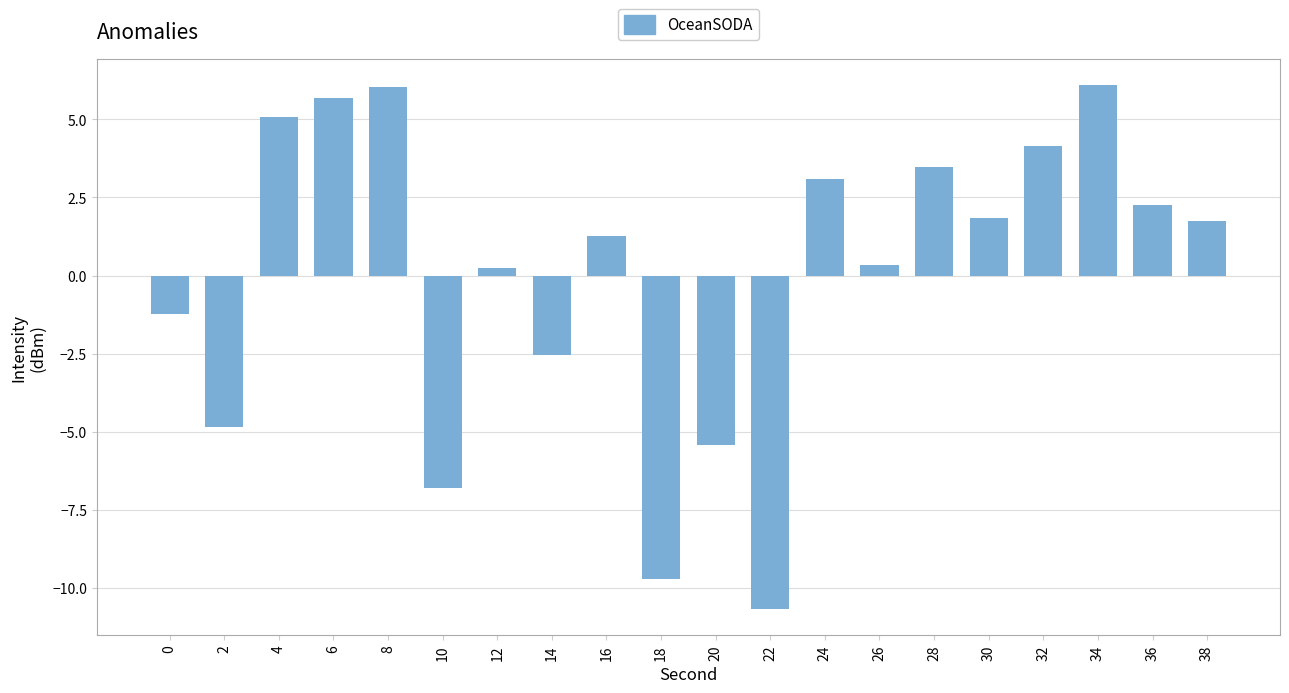

At which label does the data first exceed 1?

4